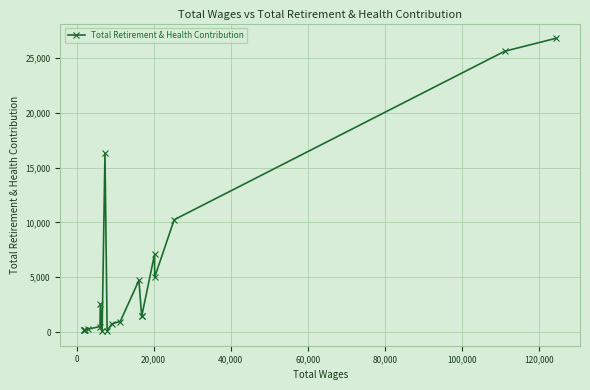

What is the difference between the maximum and minimum values?

26711